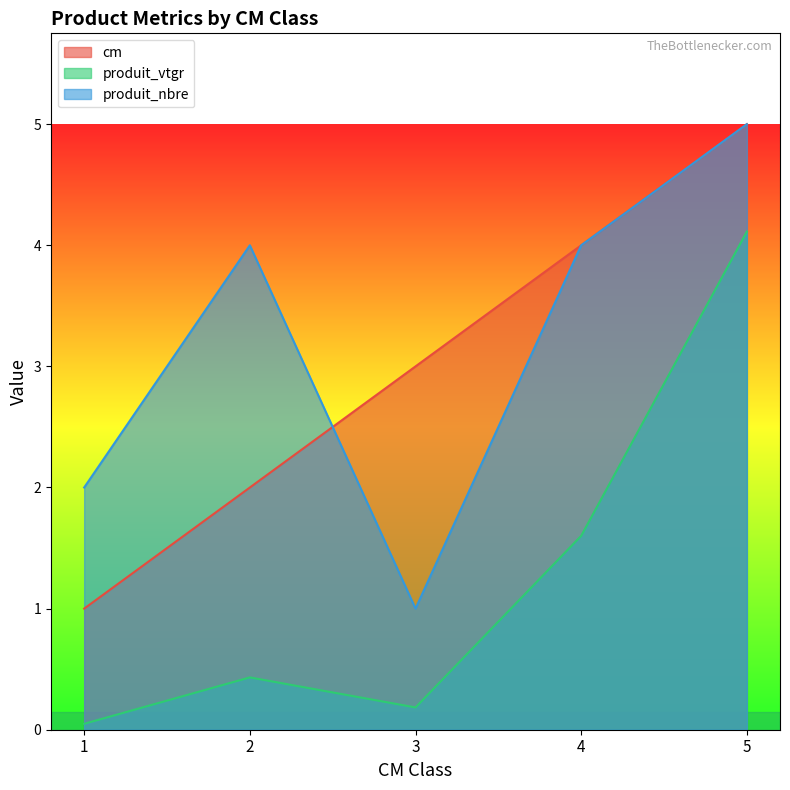

What is the difference between the produit_nbre values at 3 and 1?

1.0